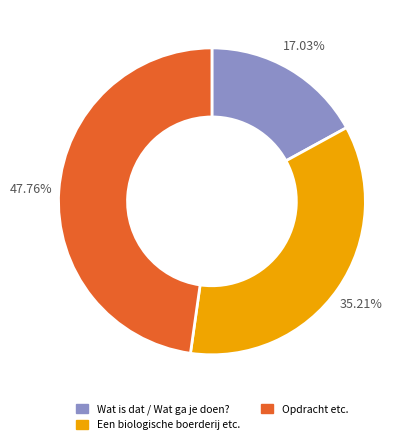

Is there a majority slice in this chart?

No